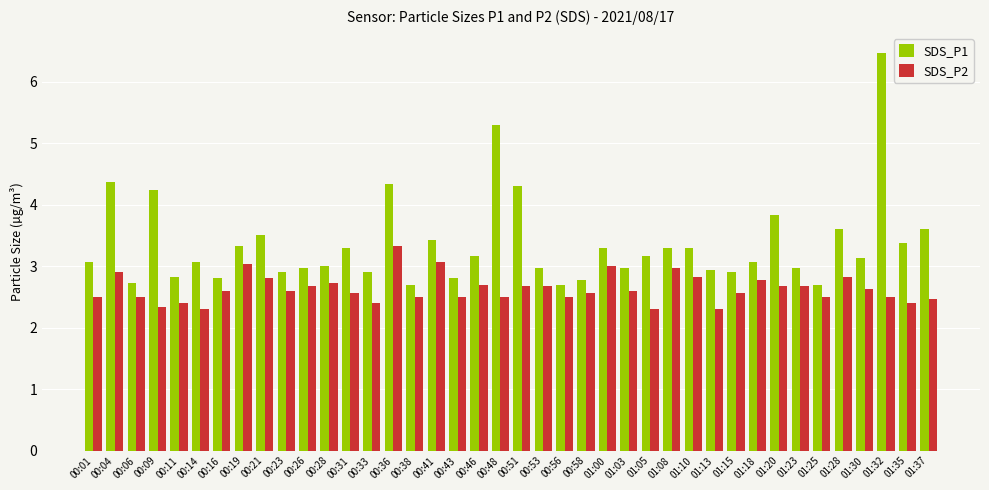

Which series changed the most between 00:36 and 00:41?

SDS_P1